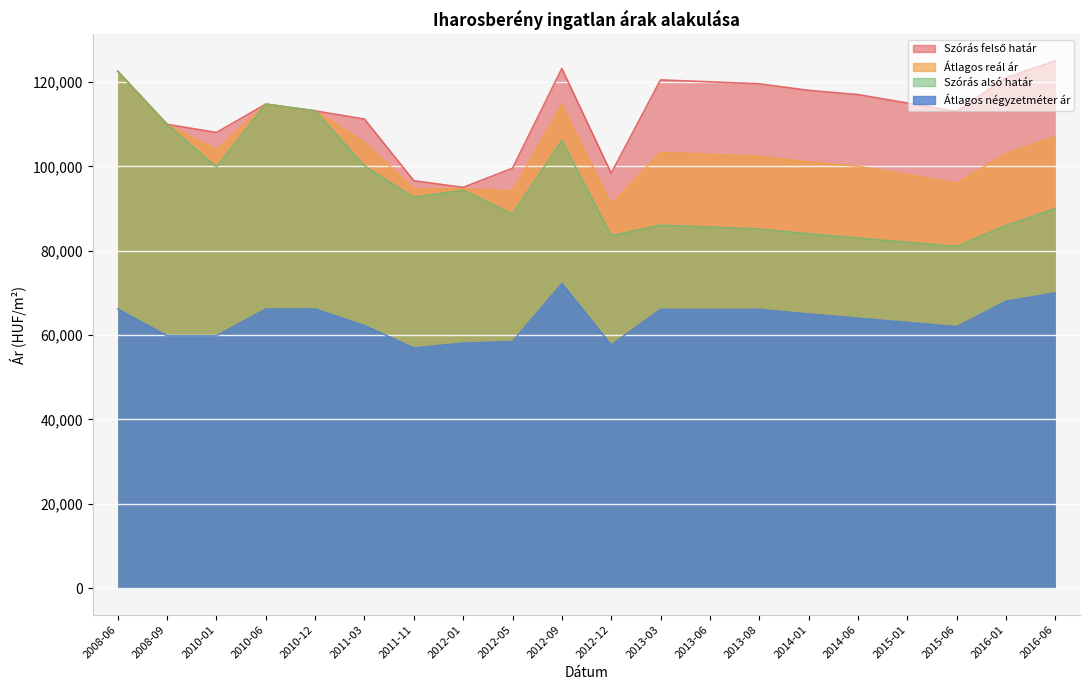

What is the maximum value for Szórás felső határ?

125000